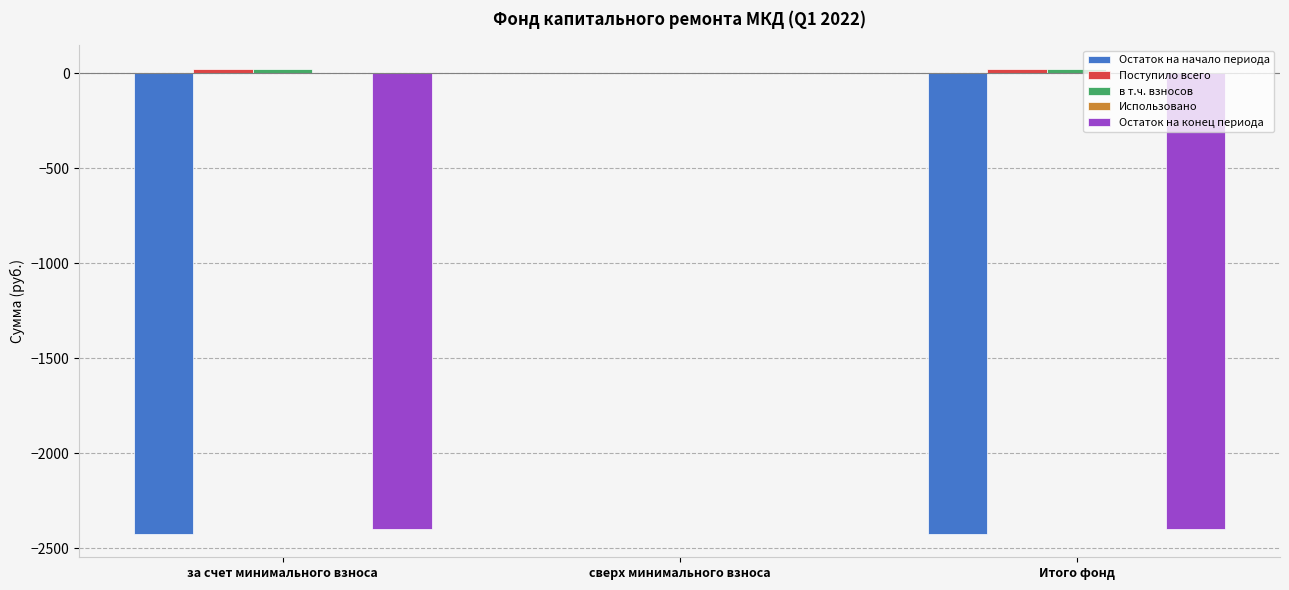

At which category is the sum across all series the highest?

сверх минимального взноса